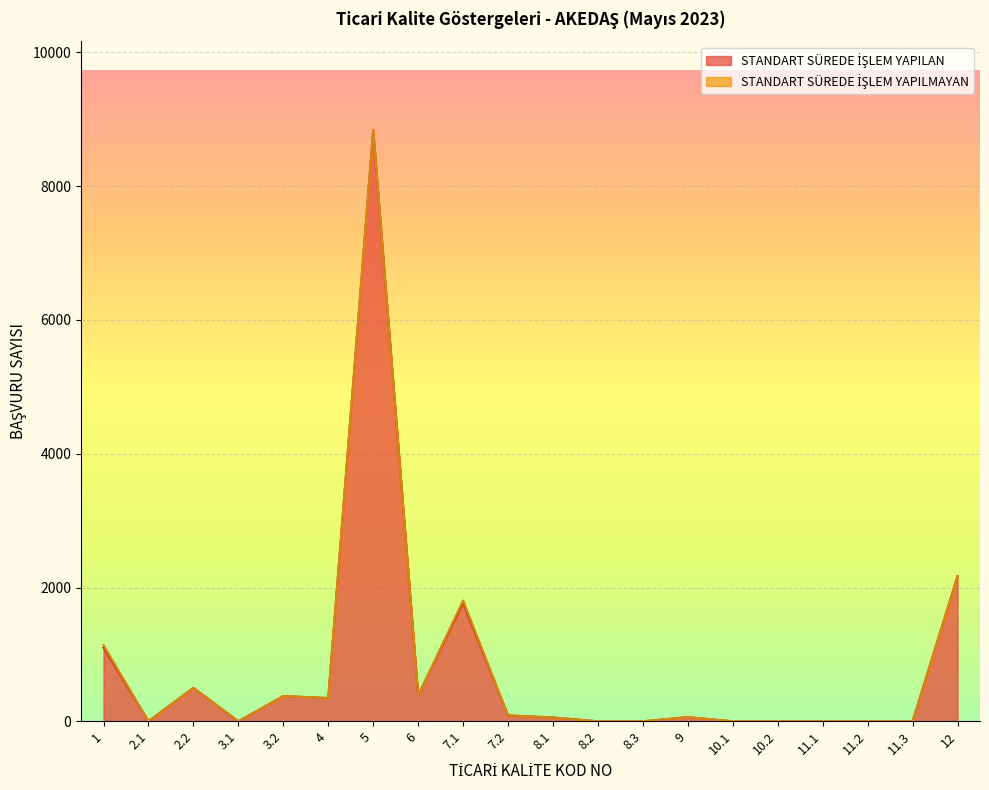

Where is the first local minimum?

2.1